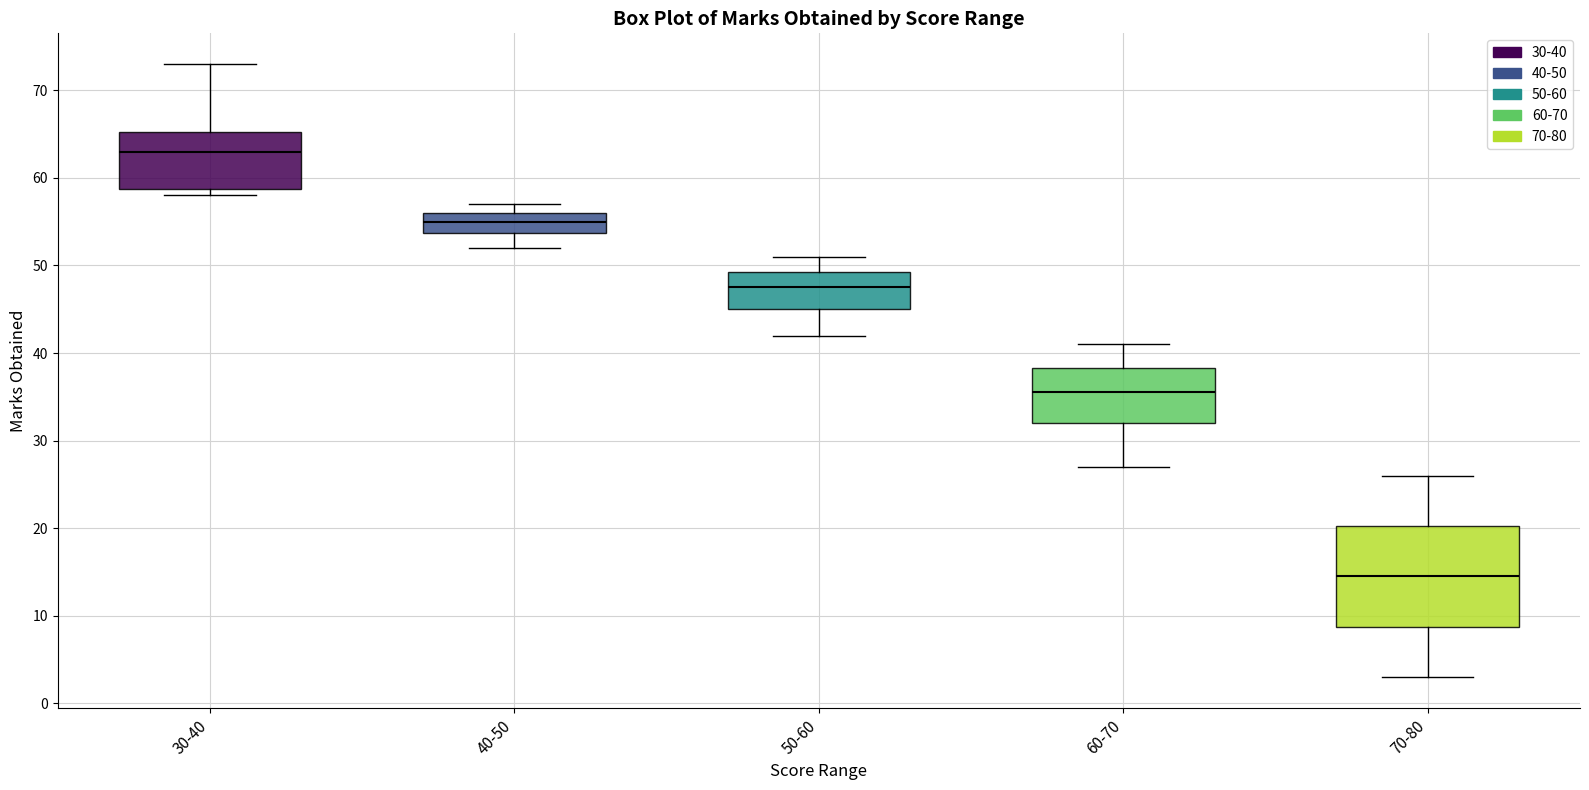

Which box has the lowest median line?

70-80